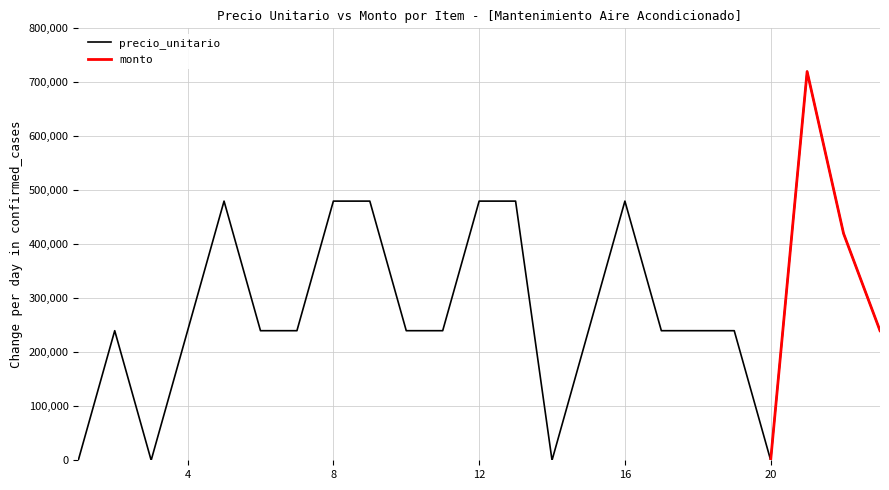

Where is the data nearest to the value 360000?

22